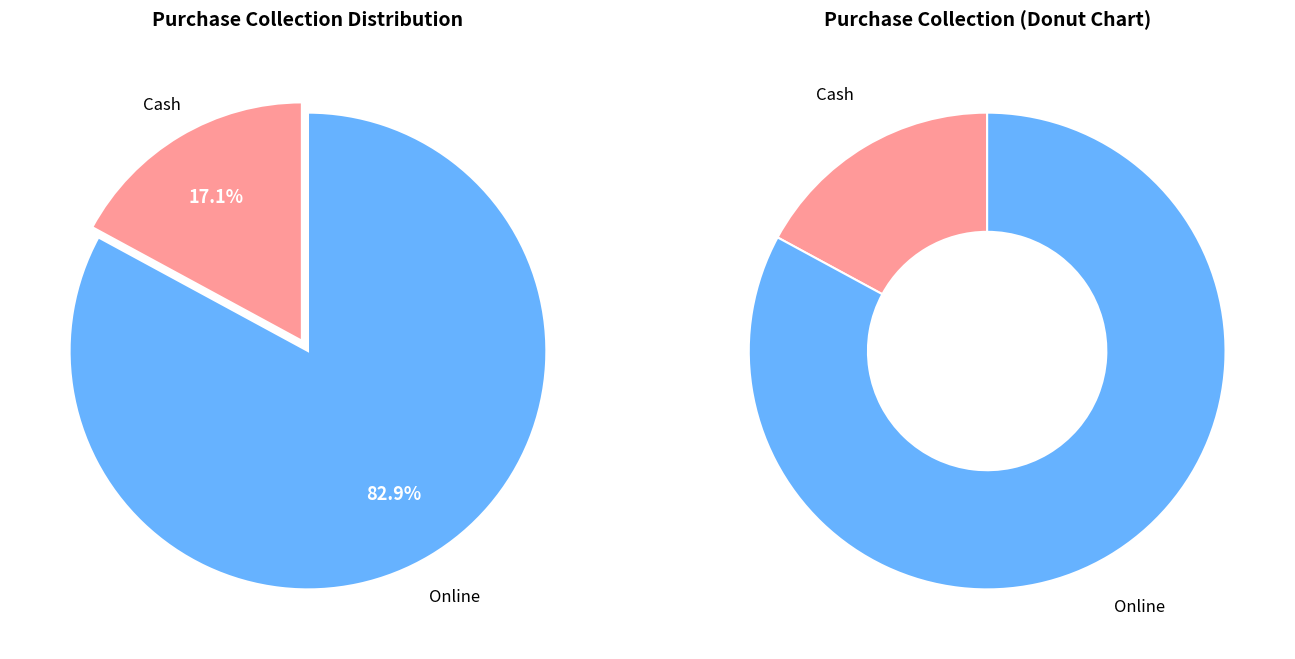

Combined, do Online and Cash account for over 50%?

Yes